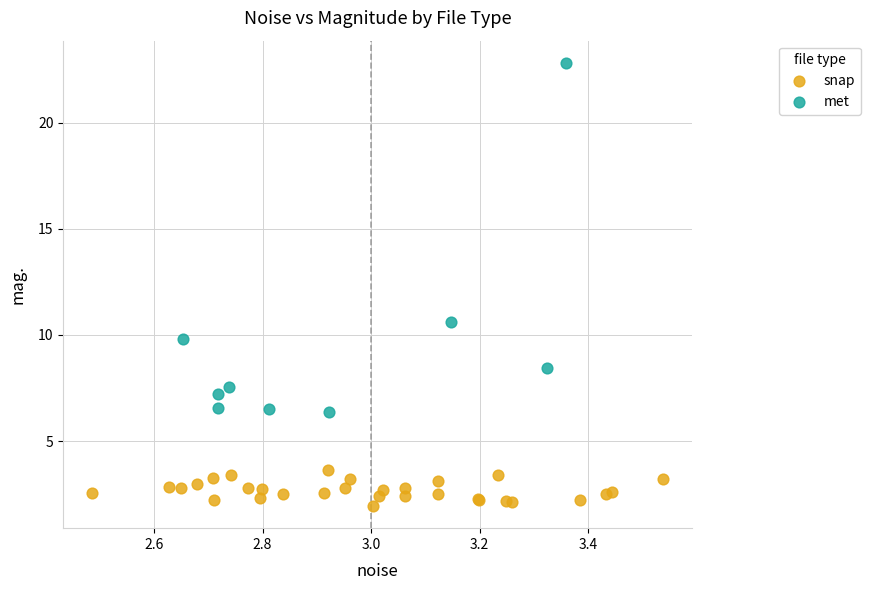

Which series reaches the maximum Y coordinate?

met